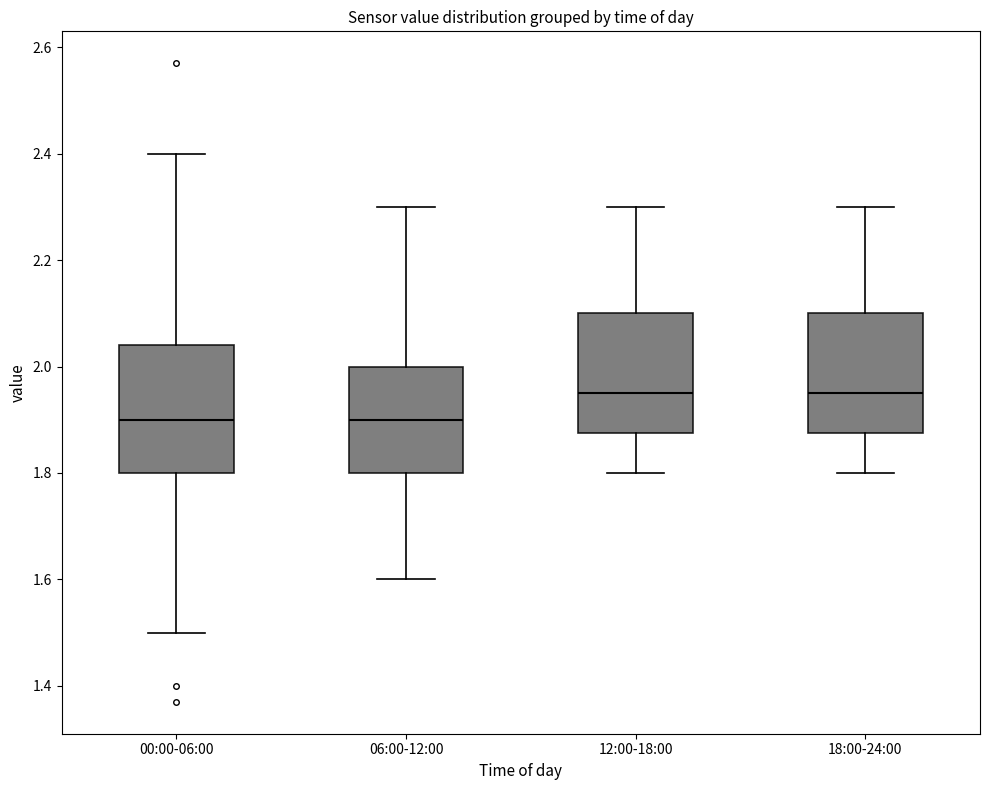

Reading left to right, transcribe this box plot: for each box, give where its median line is, the range the box spans, and where its two whiskers end, as read against the y-axis. The values are not printed on the chart, so give them approximately, as read against the axis.

00:00-06:00: median 1.90, box 1.80 to 2.04, whiskers 1.50 to 2.40
06:00-12:00: median 1.90, box 1.80 to 2.00, whiskers 1.60 to 2.30
12:00-18:00: median 1.96, box 1.88 to 2.10, whiskers 1.80 to 2.30
18:00-24:00: median 1.96, box 1.88 to 2.10, whiskers 1.80 to 2.30